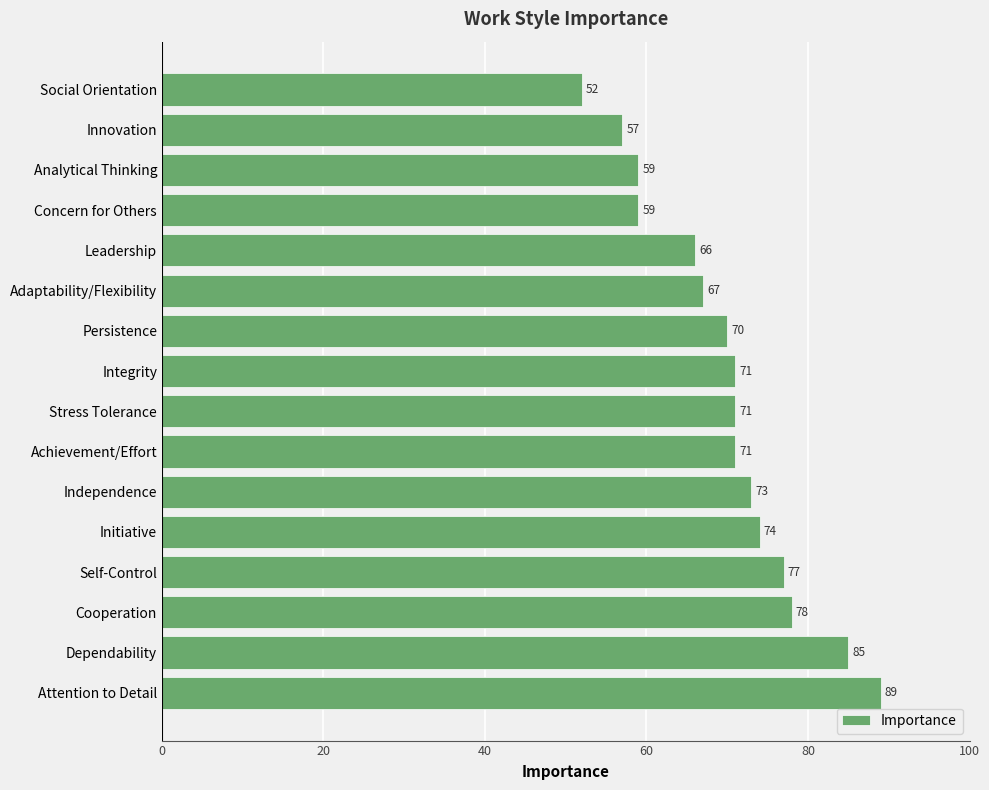

What is the difference between the maximum and minimum values?

37